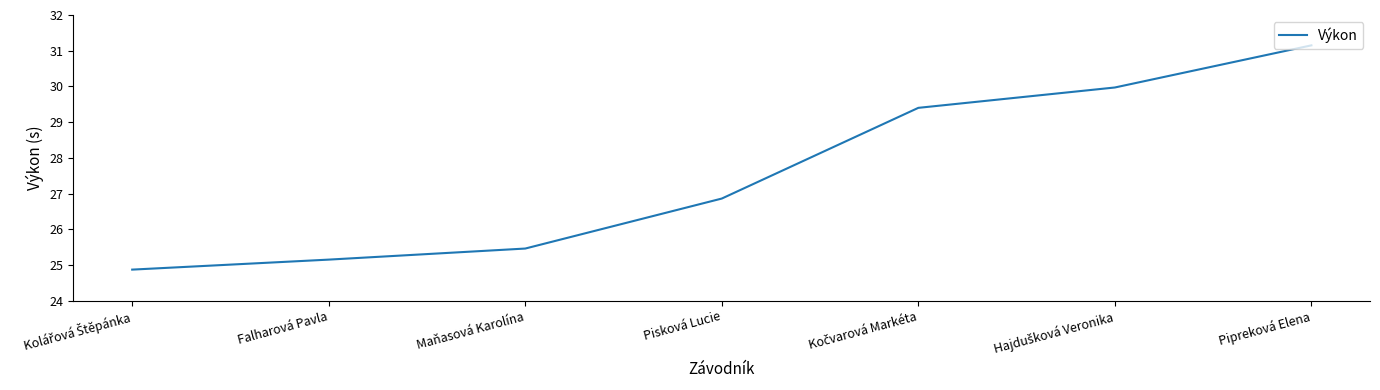

What position from the right is Pipreková Elena?

1